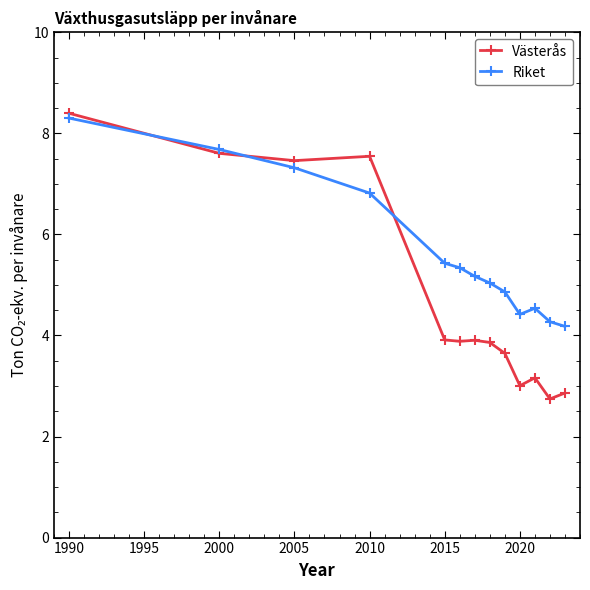

How many categories are shown in the chart?

13